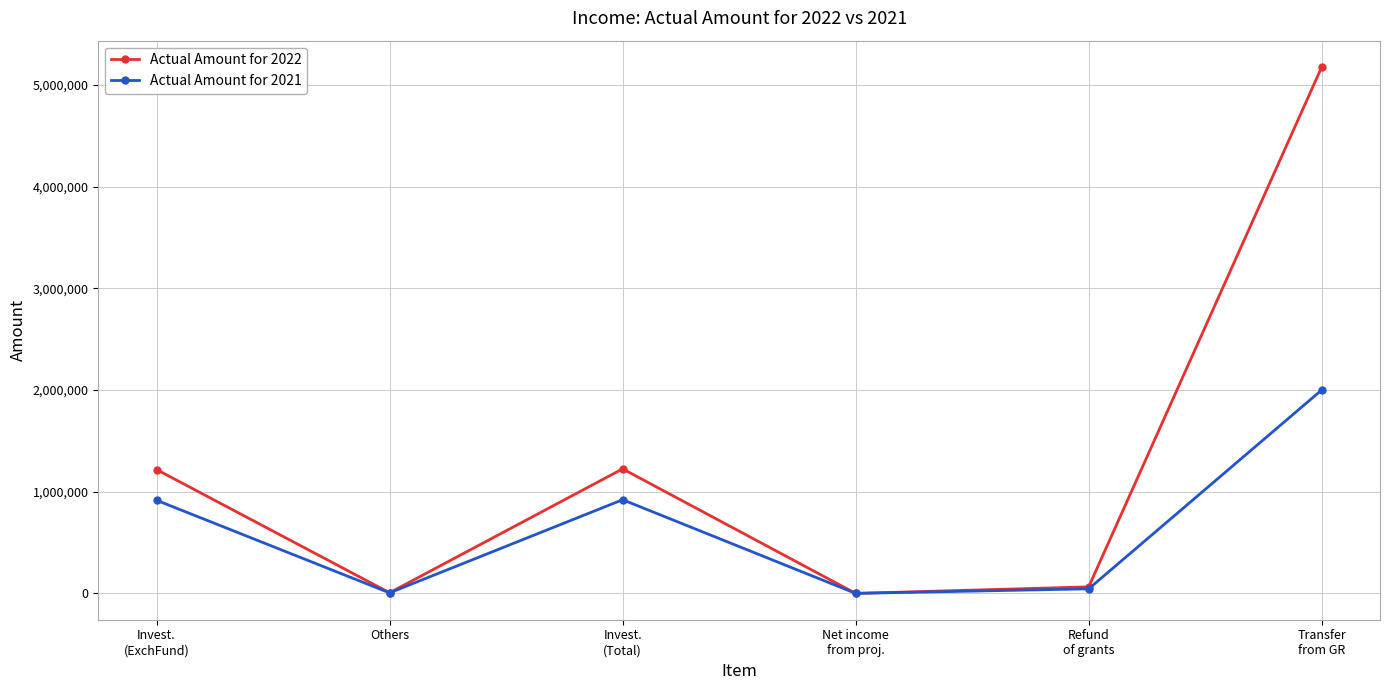

List the series in order of their peak value, highest first.

Actual Amount for 2022, Actual Amount for 2021